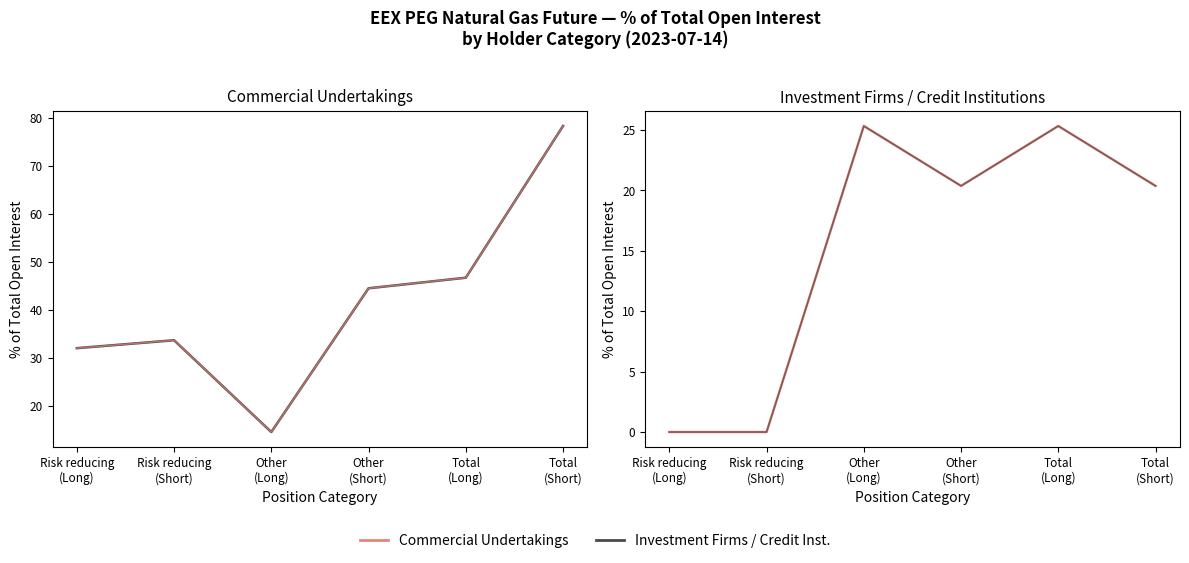

What is the spread (max minus min) of values at Other
(Short)?

24.2